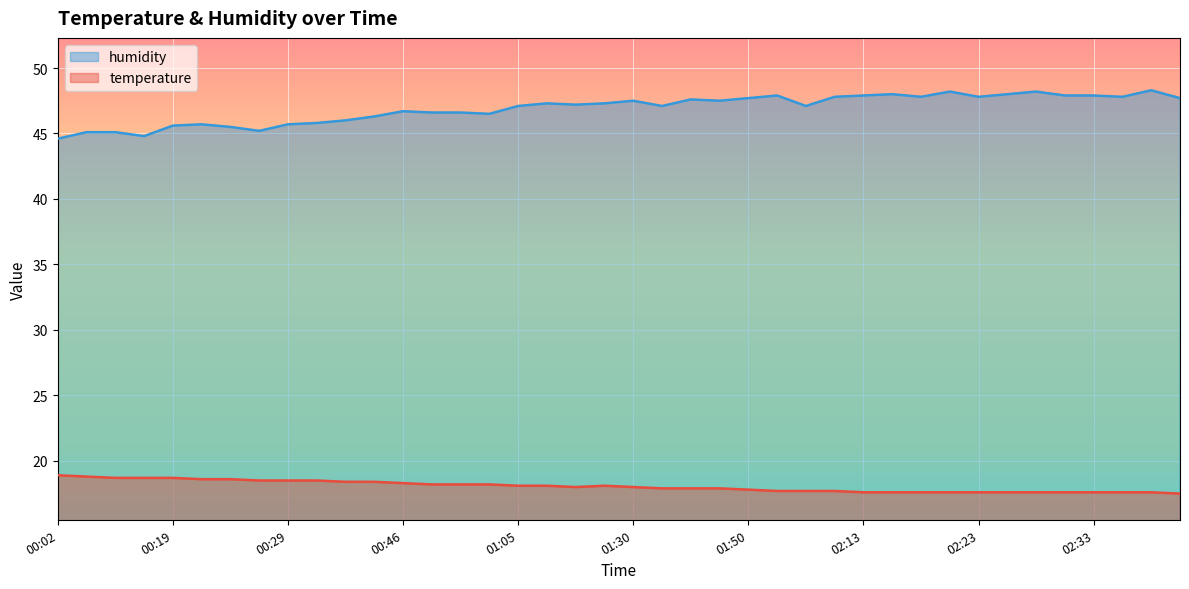

At which label does humidity reach its peak?

02:39